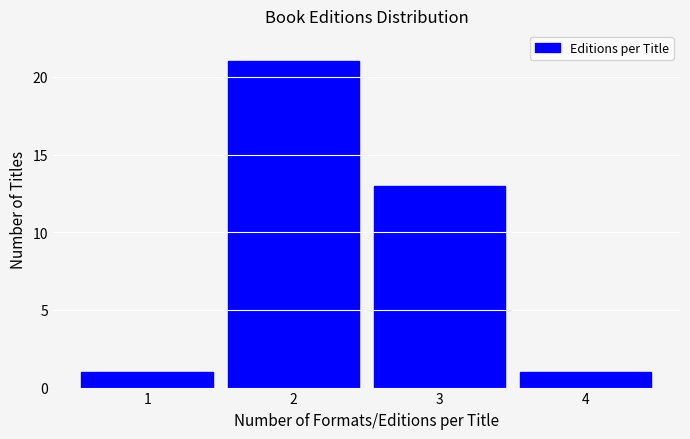

Reading right to left, extract all data points from this chart.

4=1	3=13	2=21	1=1